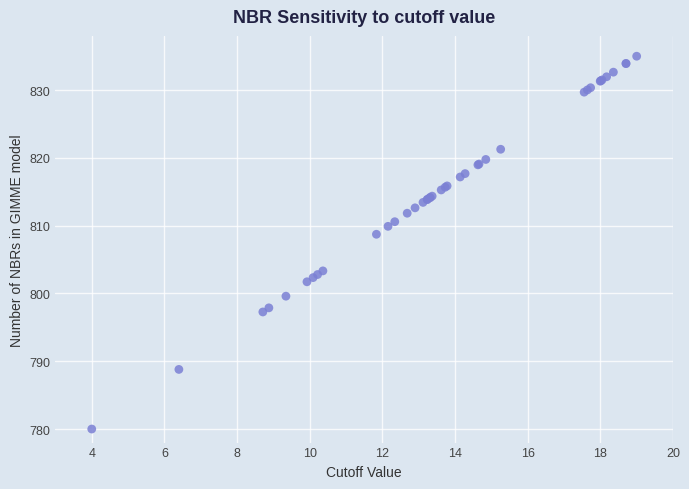

What Y value in the scatter plot is closest to 807?

808.7